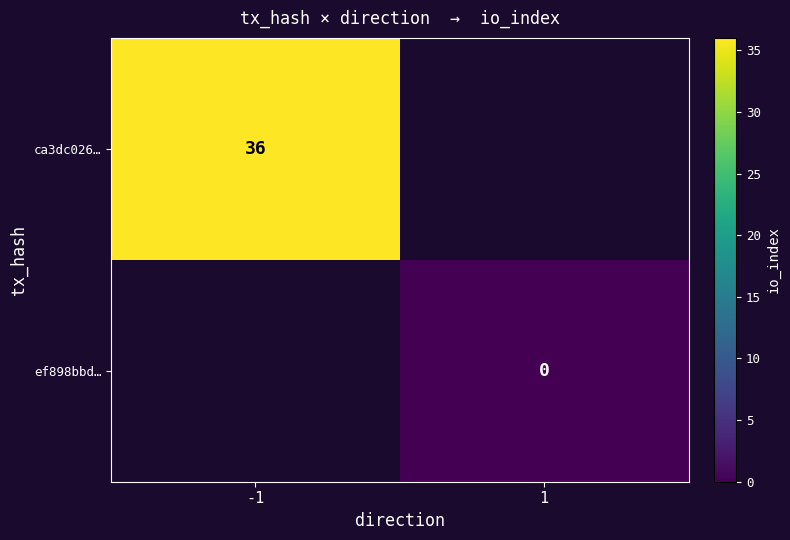

True or false: ca3dc026… has a value of 8 at -1.

False